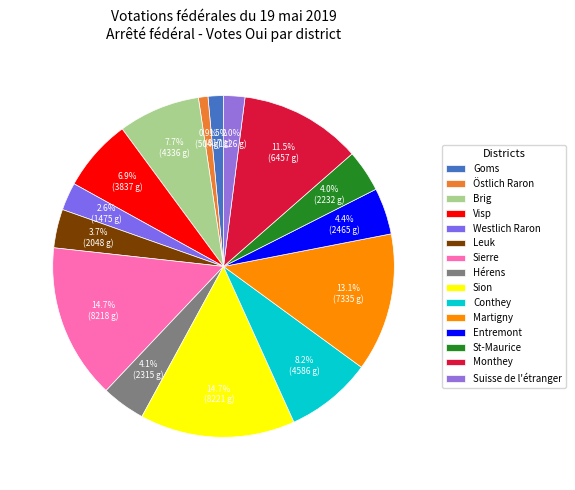

How many slices are in this pie chart?

15